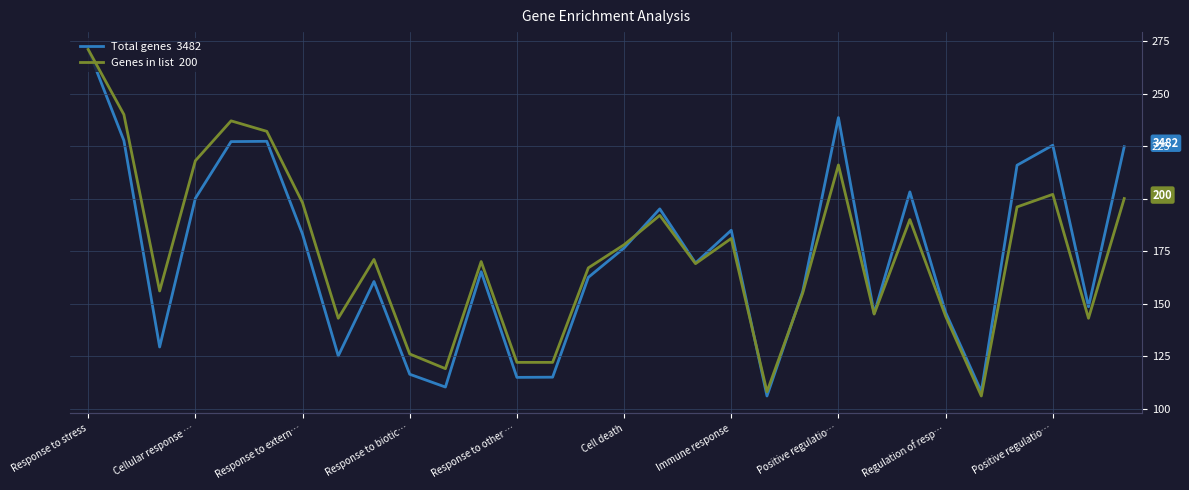

Reading left to right, transcribe all the data shown in this chart.

Total genes  3482: 4507	3547	1372	2938	3536	3539	2561	1278	2062	1085	950	2165	1052	1054	2106	2415	2827	2257	2602	856	1957	3789	1725	3006	1737	903	3287	3498	1796	3482
Genes in list  200: 271	240	156	218	237	232	198	143	171	126	119	170	122	122	167	178	192	169	181	108	155	216	145	190	144	106	196	202	143	200